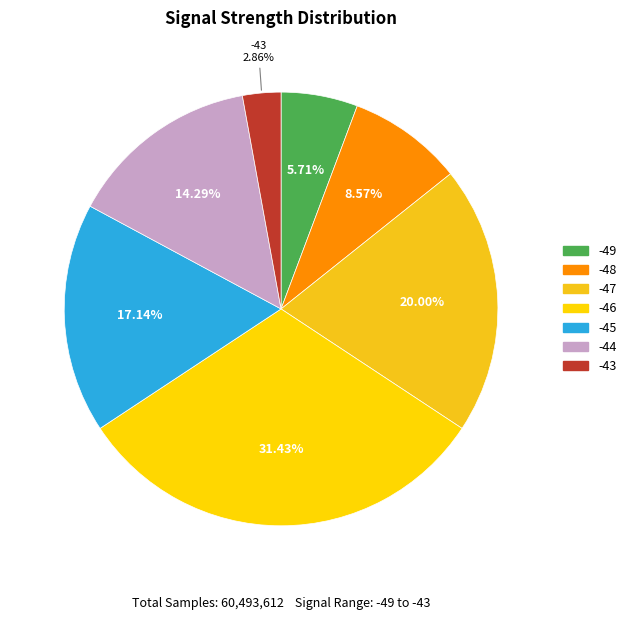

To the nearest percent, what portion does -45 represent?

17%